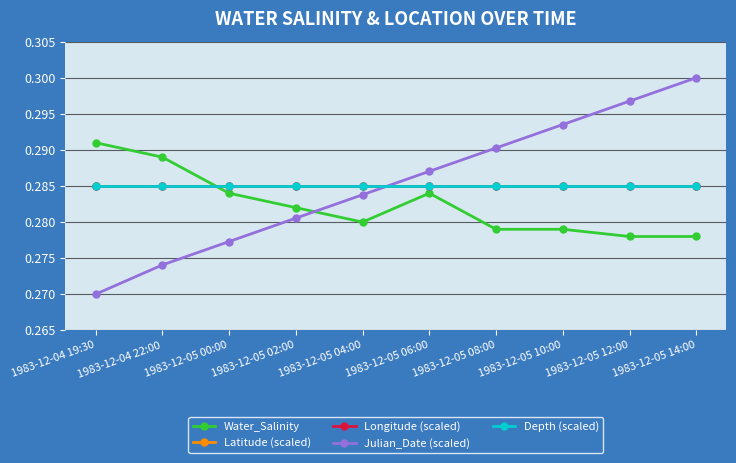

How many intersections are there between Julian_Date (scaled) and Longitude (scaled)?

1